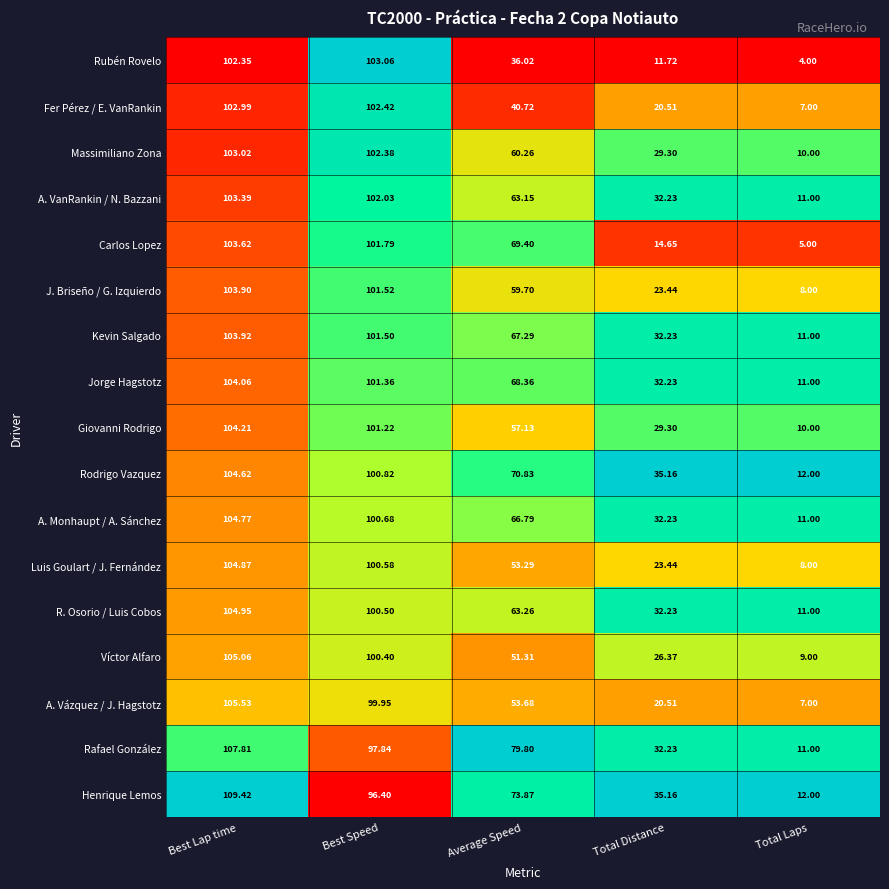

Is the value of R. Osorio / Luis Cobos at Total Distance greater than the value of Massimiliano Zona at Total Distance?

Yes